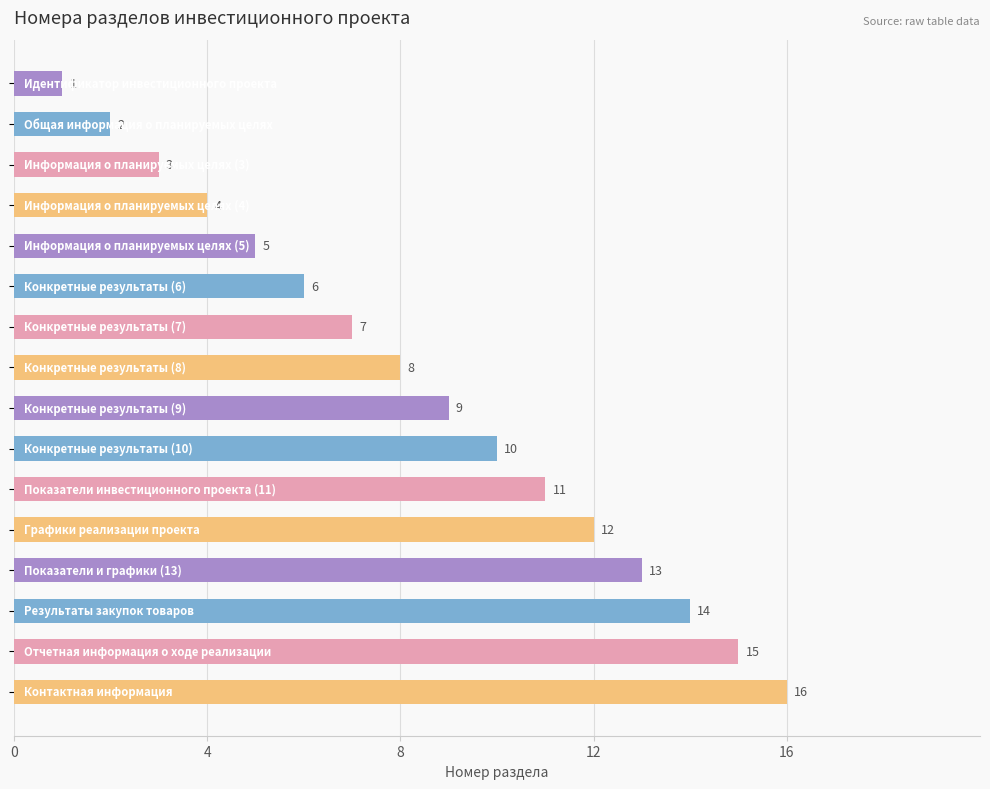

What is the greatest value displayed?

16